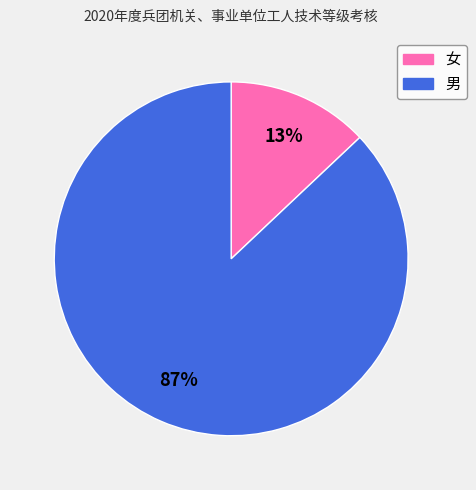

To the nearest percent, what is the average slice percentage?

50%